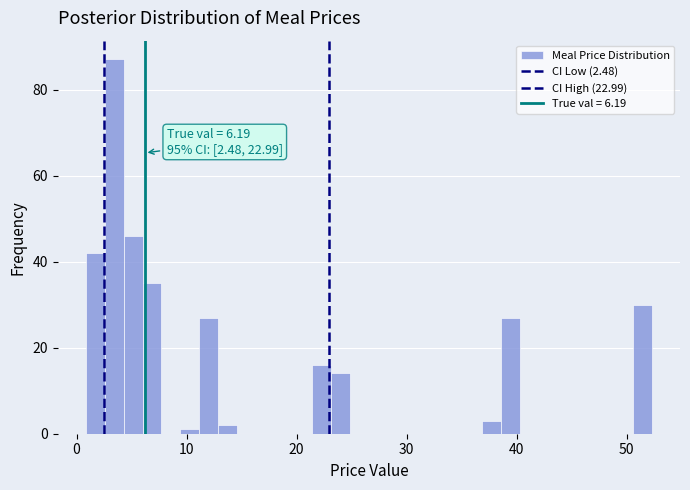

Read against the x-axis, roughly where is the centre of the tallest bar?

3